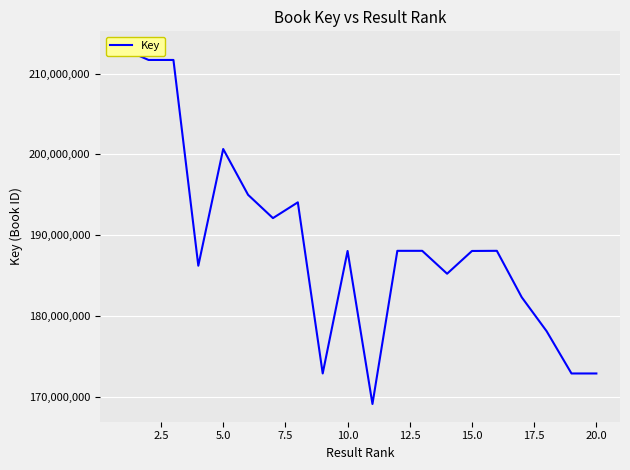

What is the value of the 12th point from the left?

188048616